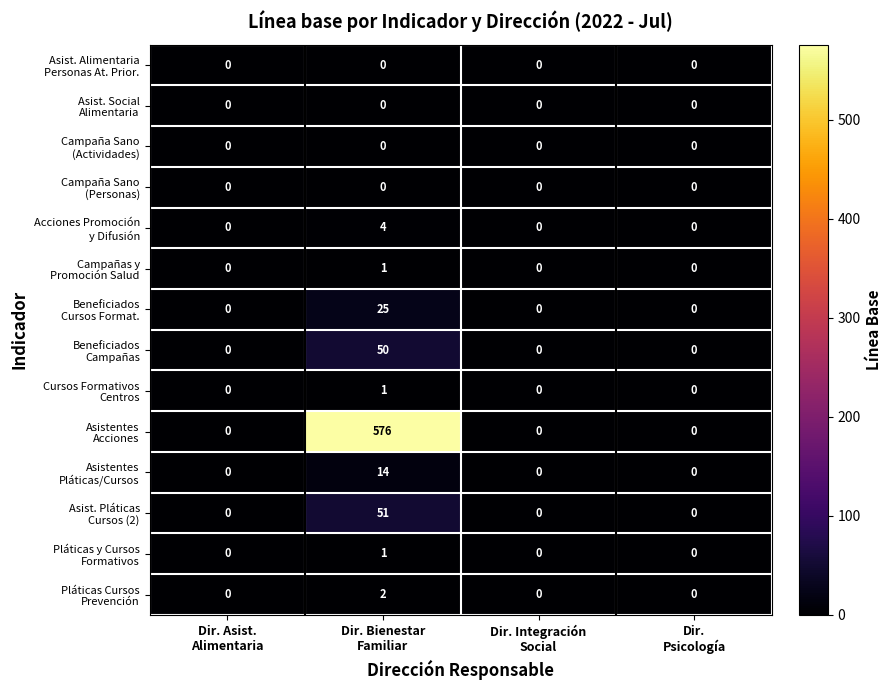

What is the maximum value shown in the chart?

576